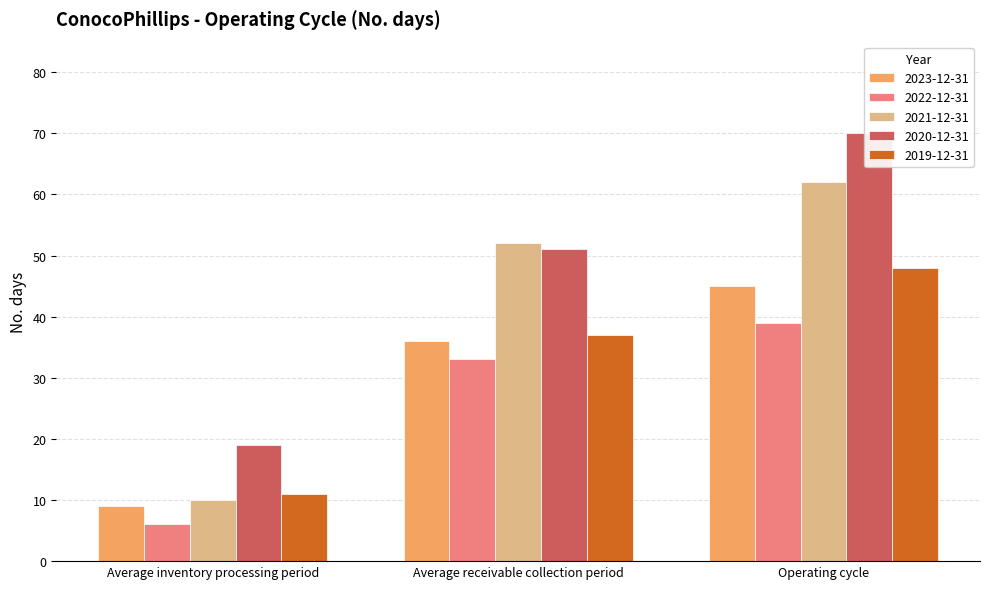

Where is 2019-12-31 nearest to the value 29?

Average receivable collection period